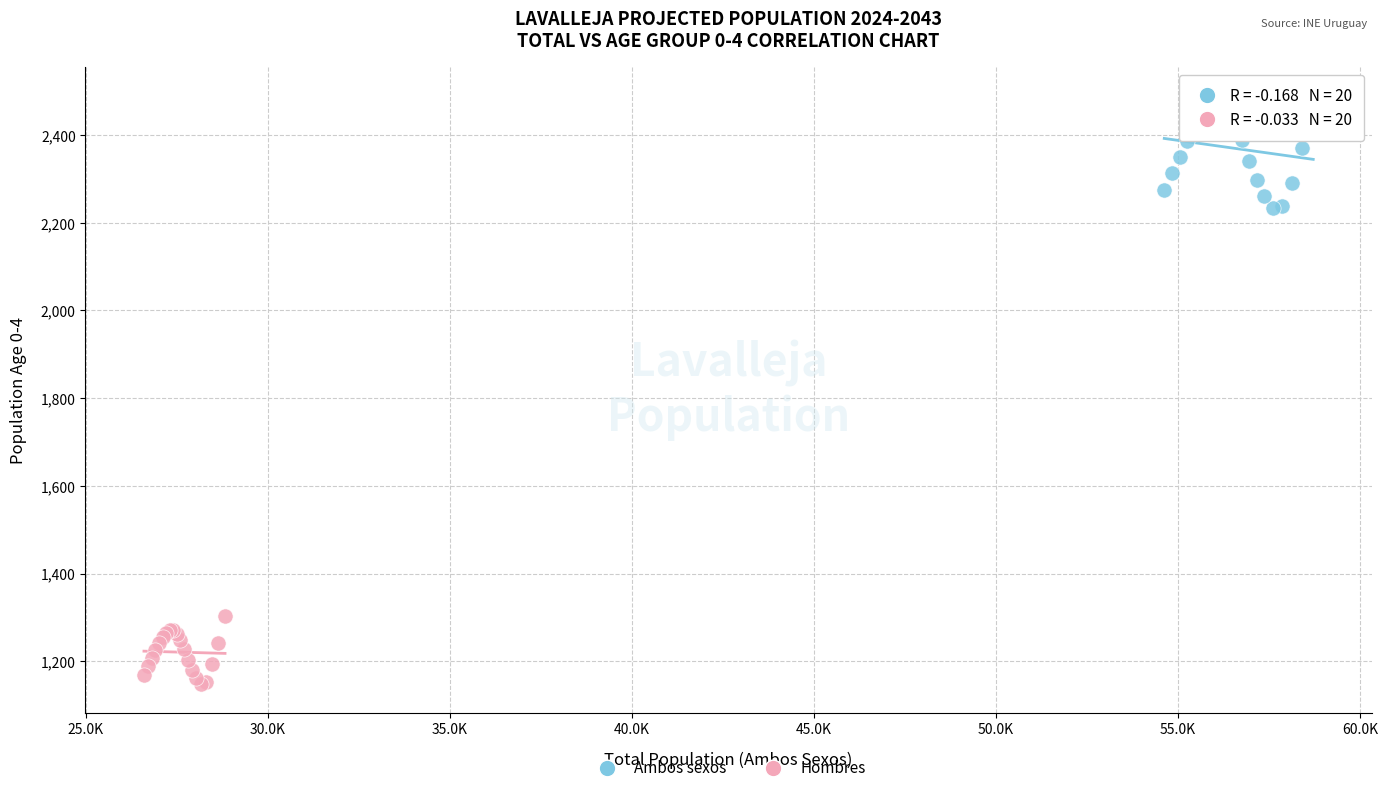

Which series contains the lowest Y value?

Hombres